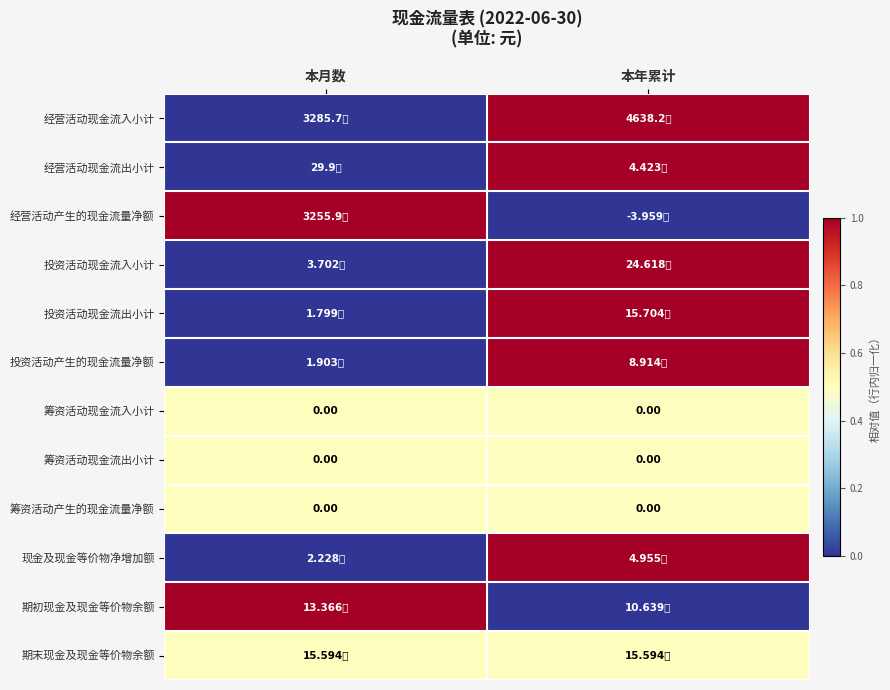

Between 本年累计 and 本月数, which is larger?

本年累计